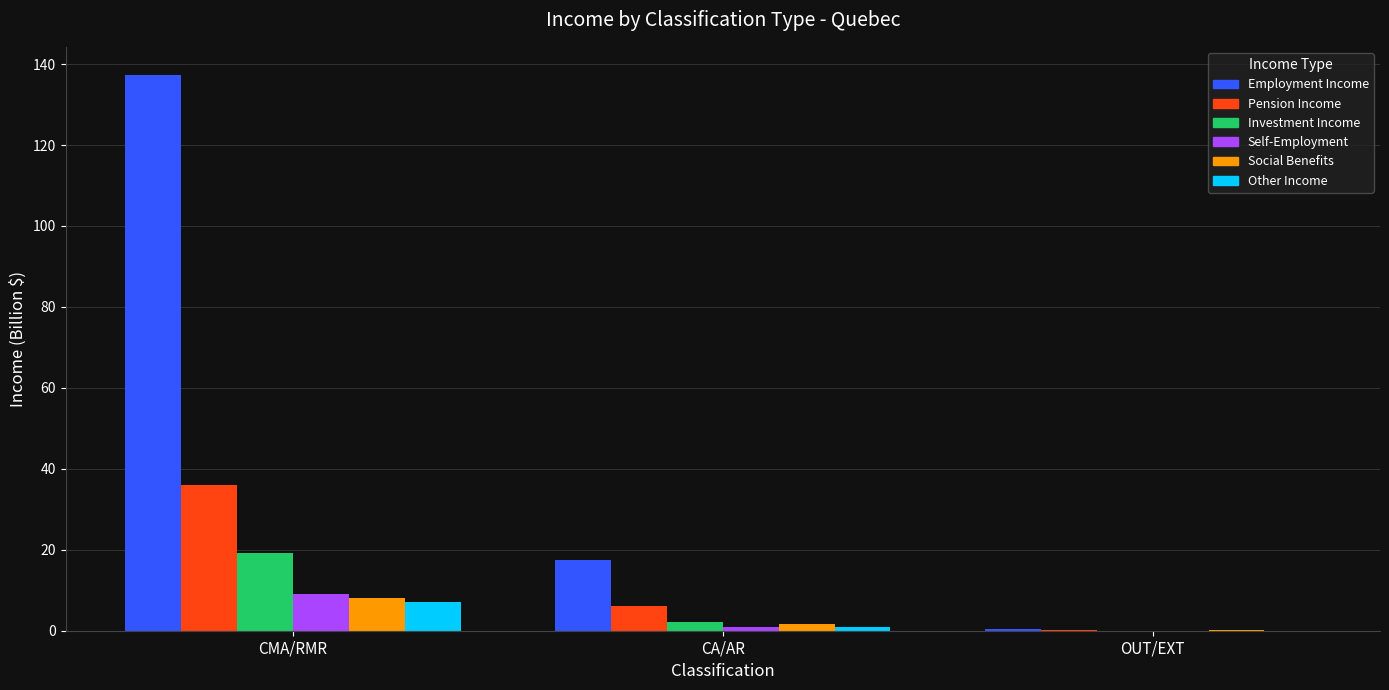

Is the value of Pension Income at CA/AR greater than the value of Employment Income at OUT/EXT?

Yes